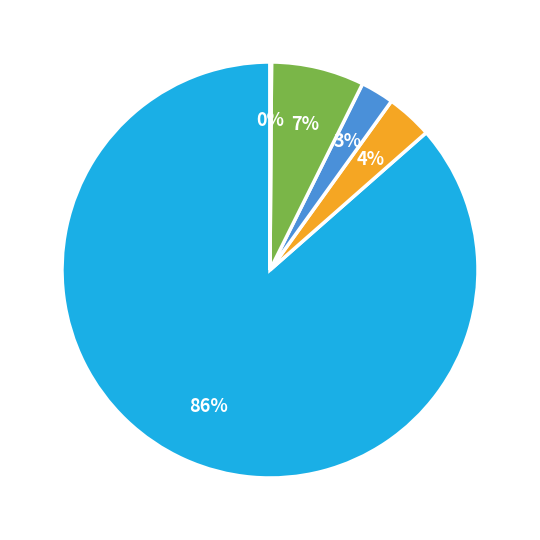

Does any single category account for the majority?

Yes